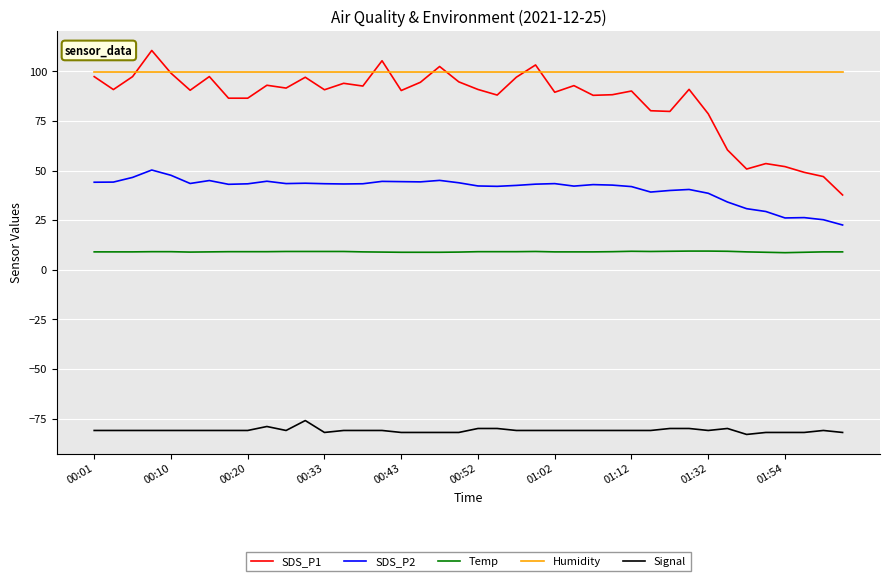

What is the maximum value for SDS_P1?

110.5